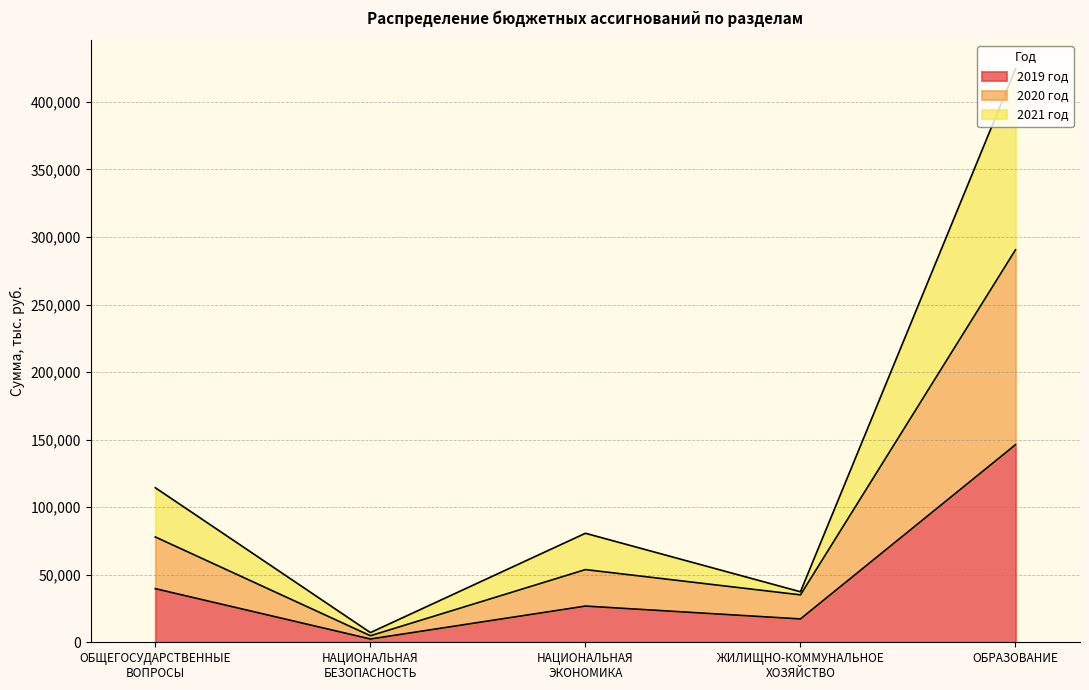

True or false: 2020 год and 2021 год cross at least once.

False